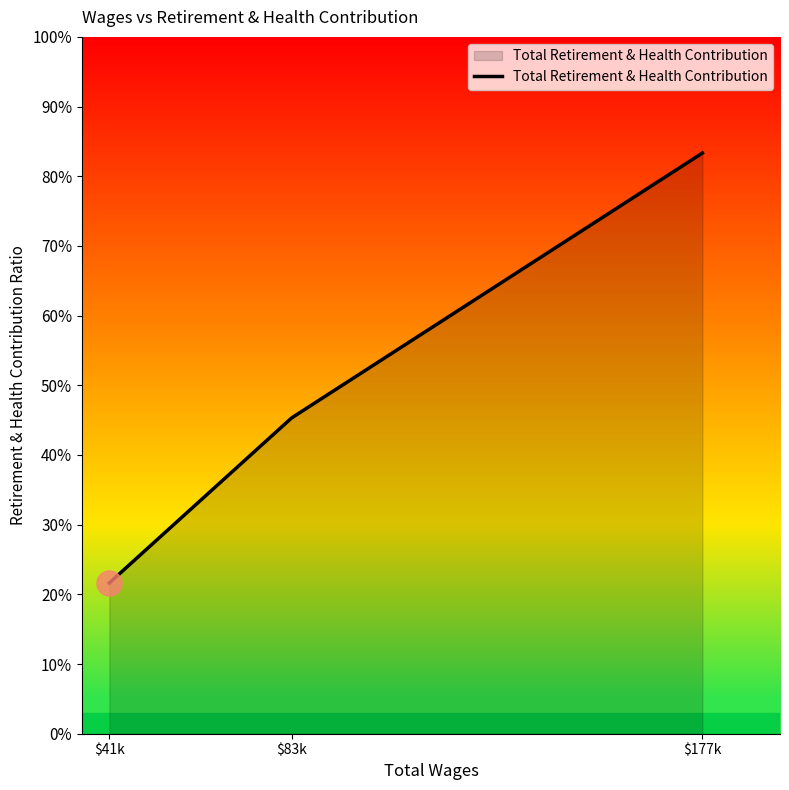

Is this an area chart (filled region under the line)?

Yes